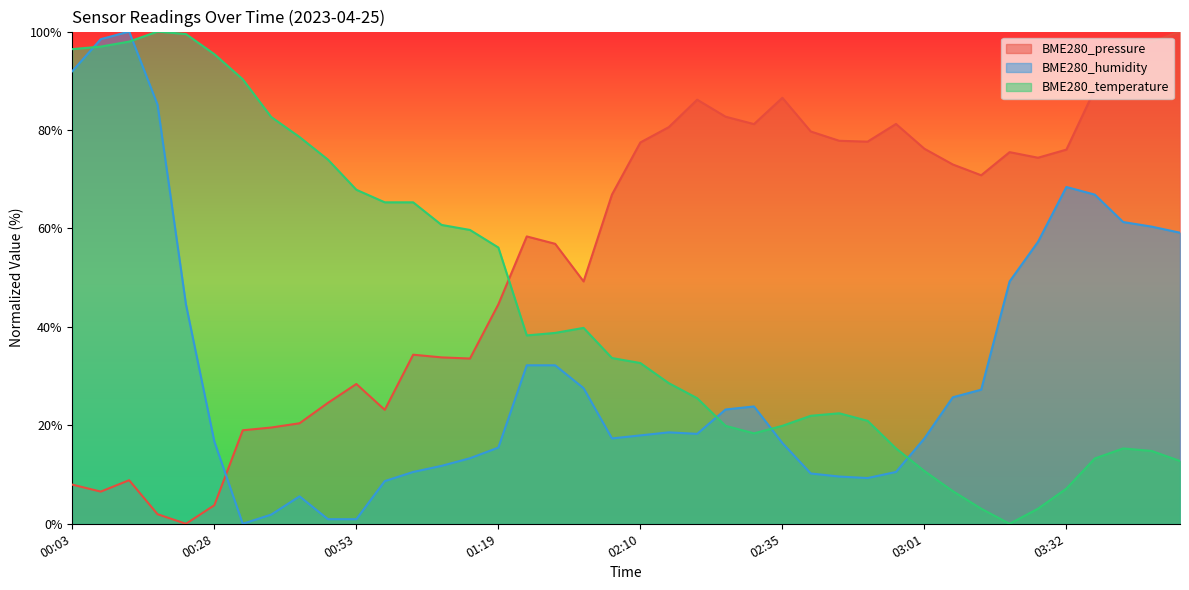

How many interior local valleys does the BME280_humidity series have?

4